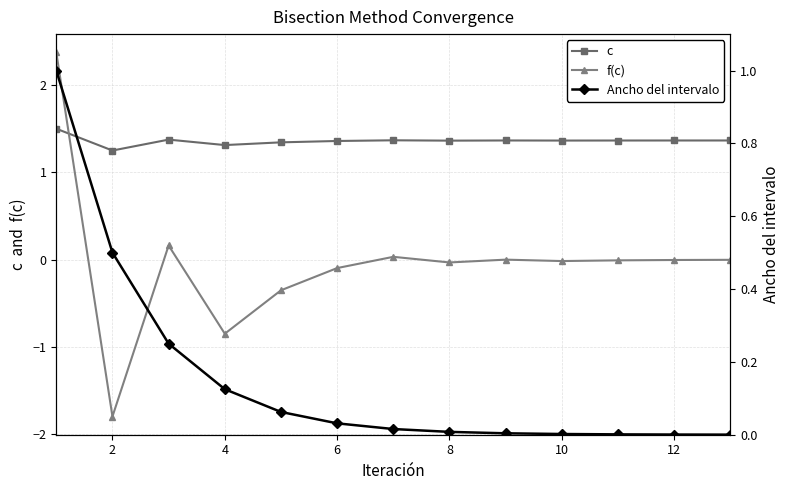

True or false: c and f(c) intersect in this chart.

True